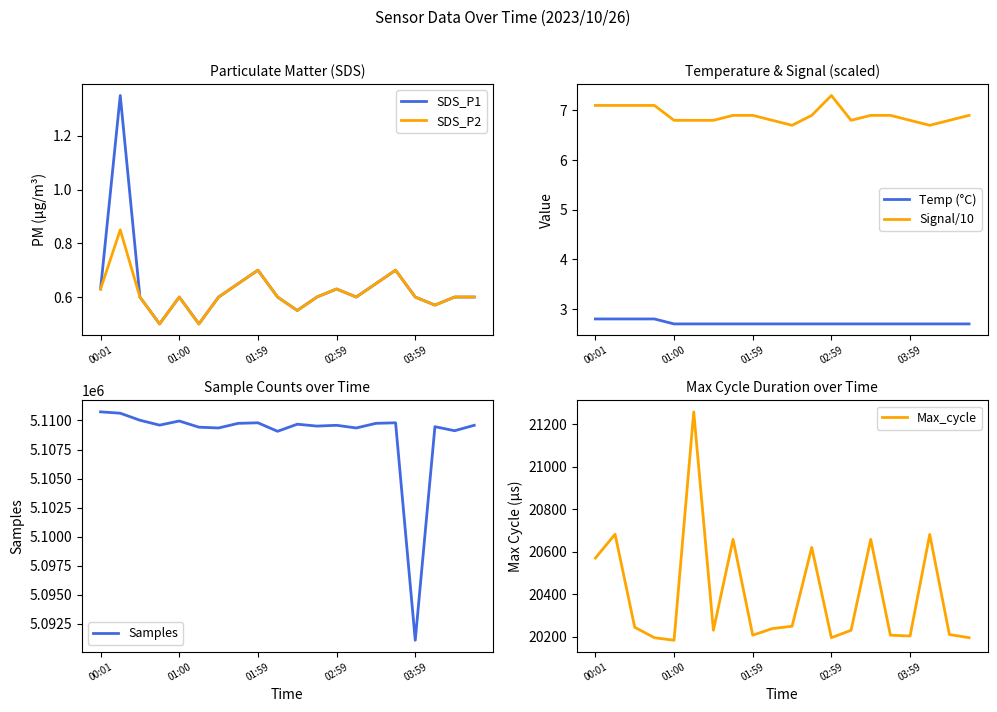

The SDS_P2 series shows 0.2 at 01:00. True or false?

False